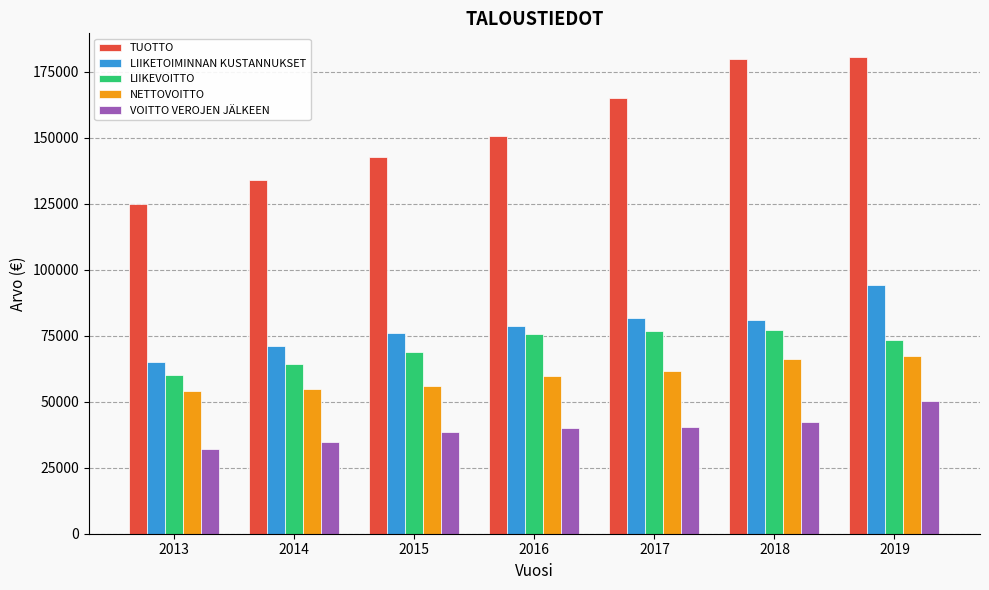

What are all the series names shown in the legend?

TUOTTO, LIIKETOIMINNAN KUSTANNUKSET, LIIKEVOITTO, NETTOVOITTO, VOITTO VEROJEN JÄLKEEN